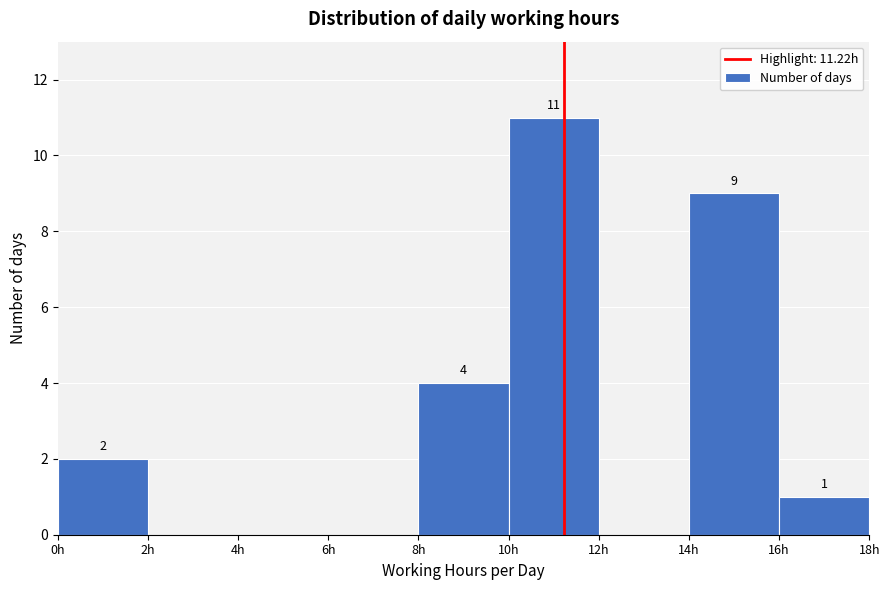

Over which range of the x-axis is the bar tallest?

10 to 12